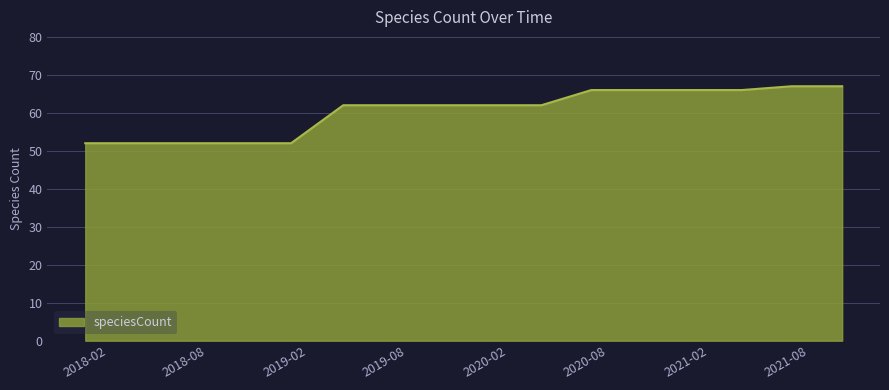

What is the difference between the maximum and minimum values?

15